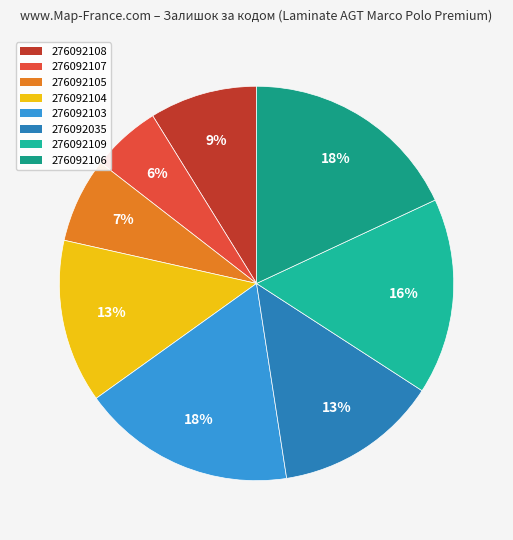

Which category has the smallest portion of the pie?

276092107